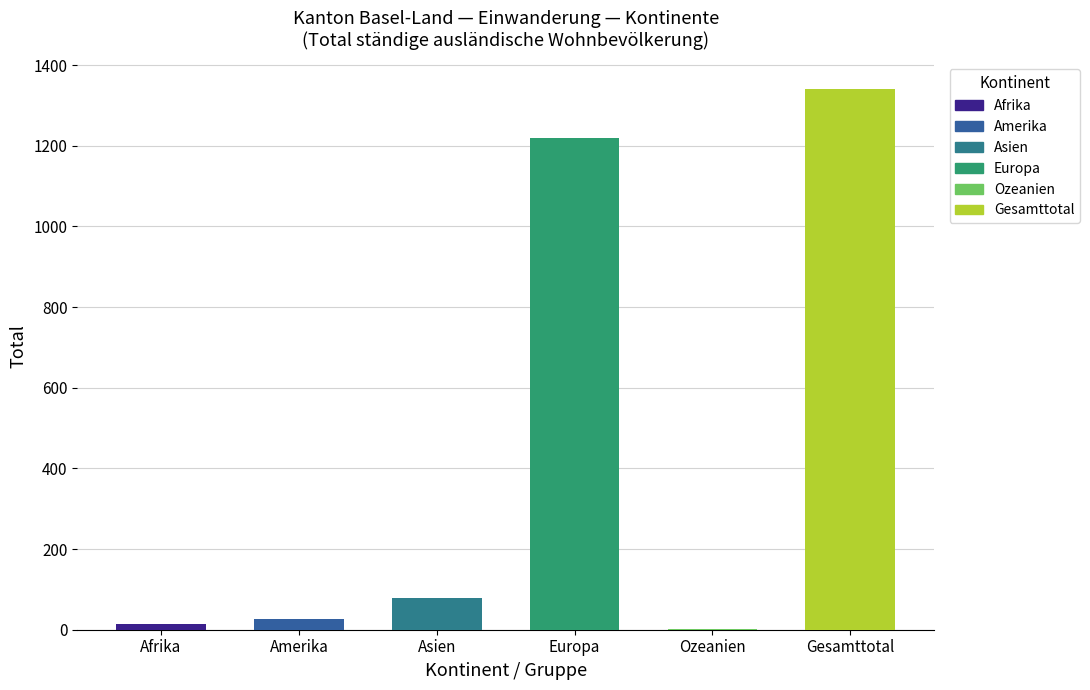

True or false: Afrika has a value of 1 at Gesamttotal.

False